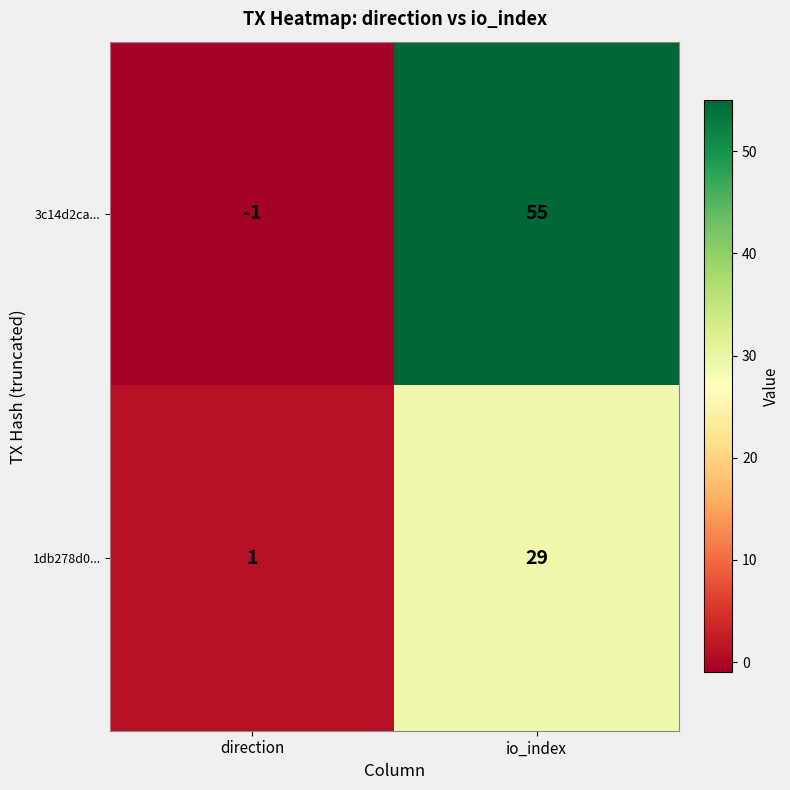

At how many categories does at least one series exceed 6?

1